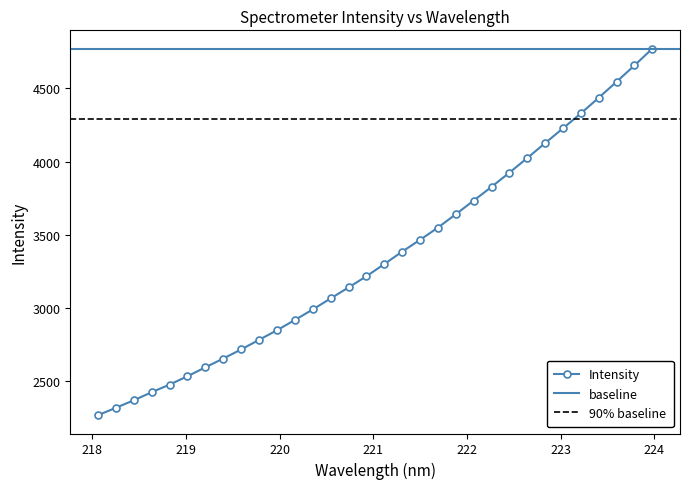

What is the label of the 31st point from the right?

218.2508